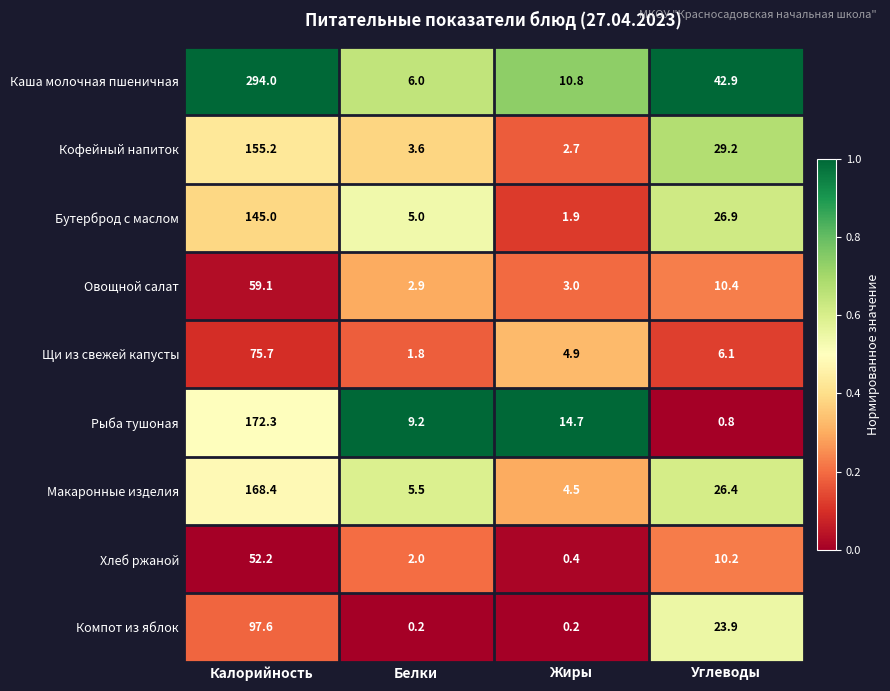

What value does the Щи из свежей капусты series have at Калорийность?

75.7